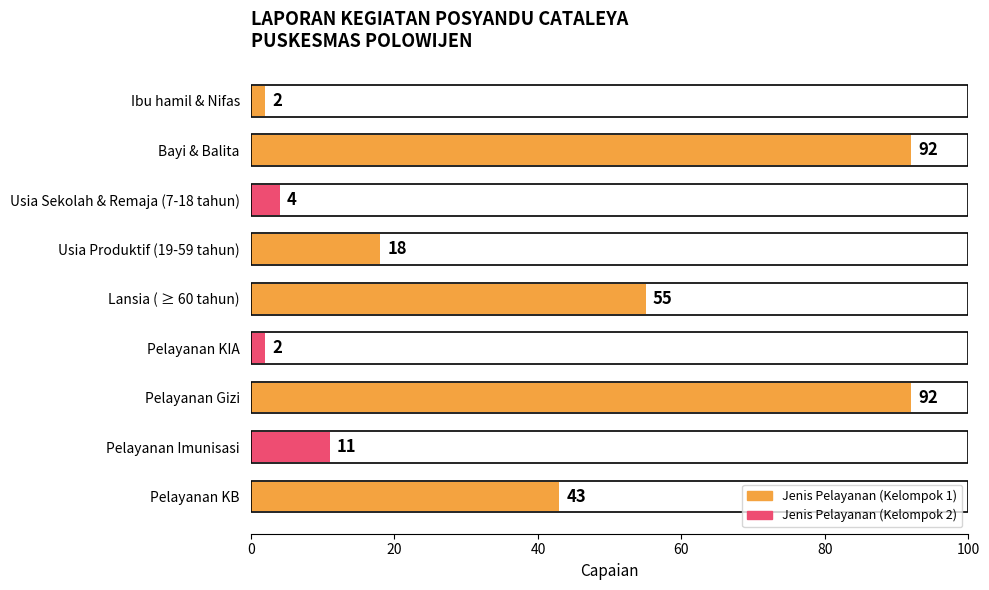

Reading top to bottom, transcribe all the data shown in this chart.

2	92	4	18	55	2	92	11	43